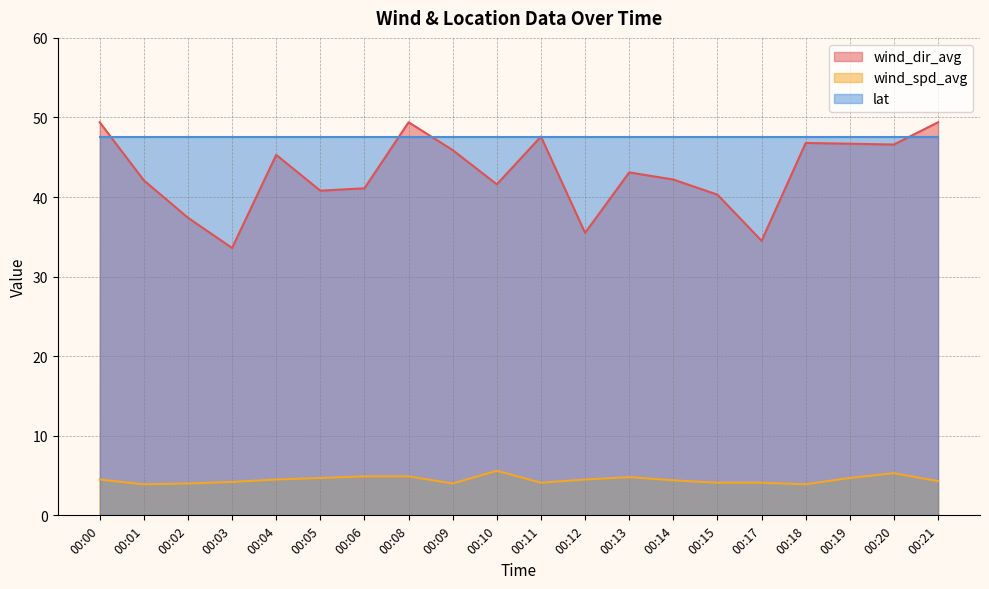

What is the difference between the second highest and minimum values in the wind_spd_avg series?

1.4